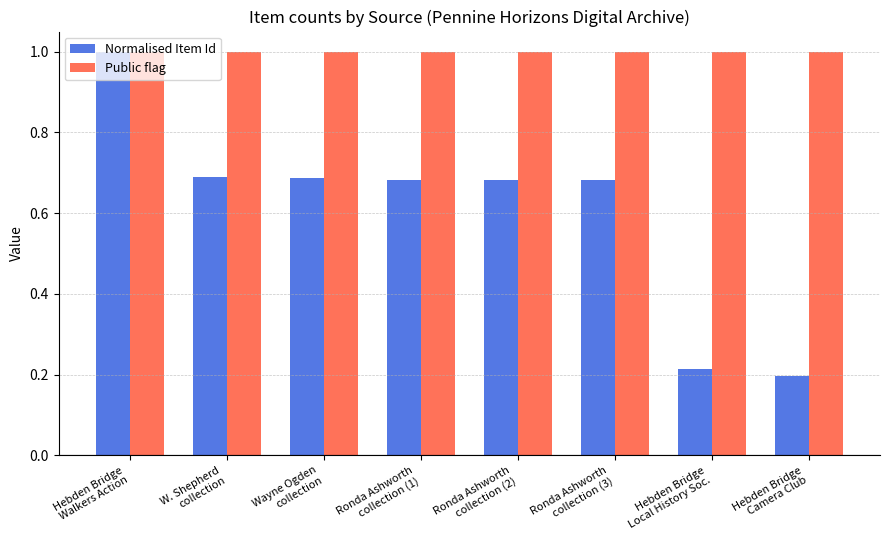

The Normalised Item Id series shows 0.4 at Ronda Ashworth
collection (2). True or false?

False